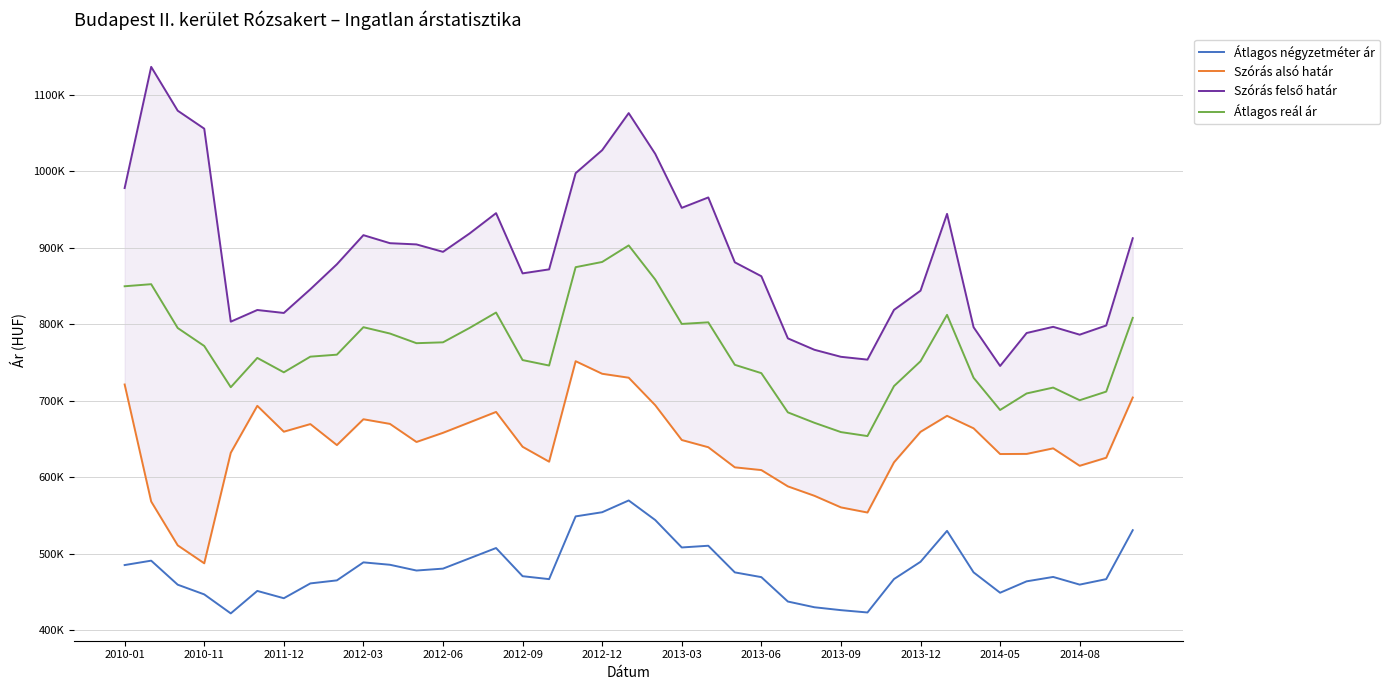

The Szórás alsó határ series shows 612914 at 23. True or false?

True